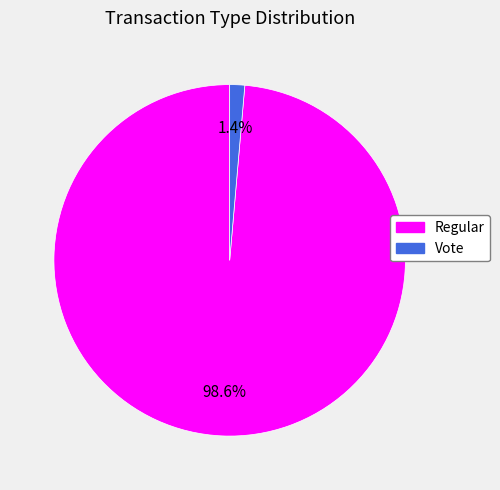

Rank the categories by value from highest to lowest.

Regular, Vote